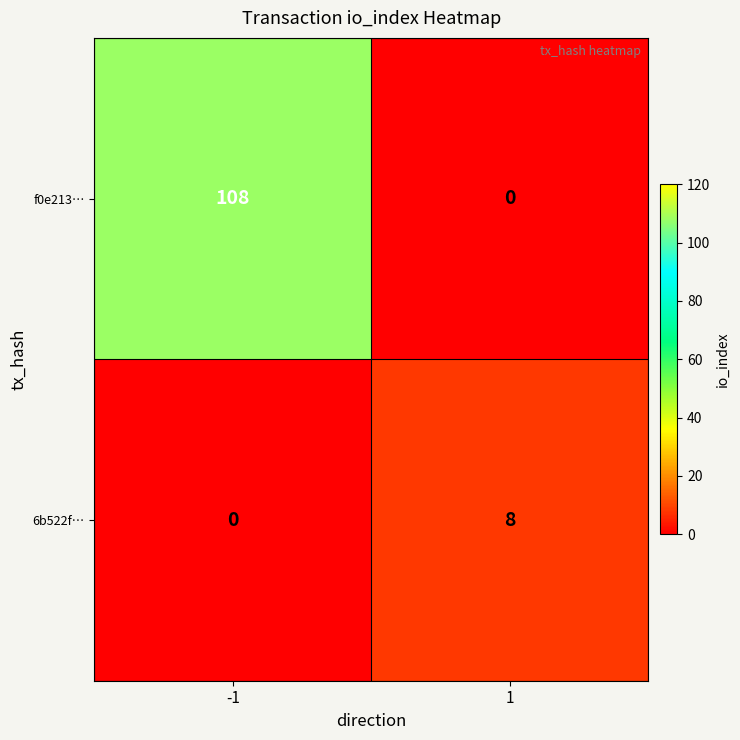

List the series in order of their peak value, lowest first.

6b522f…, f0e213…